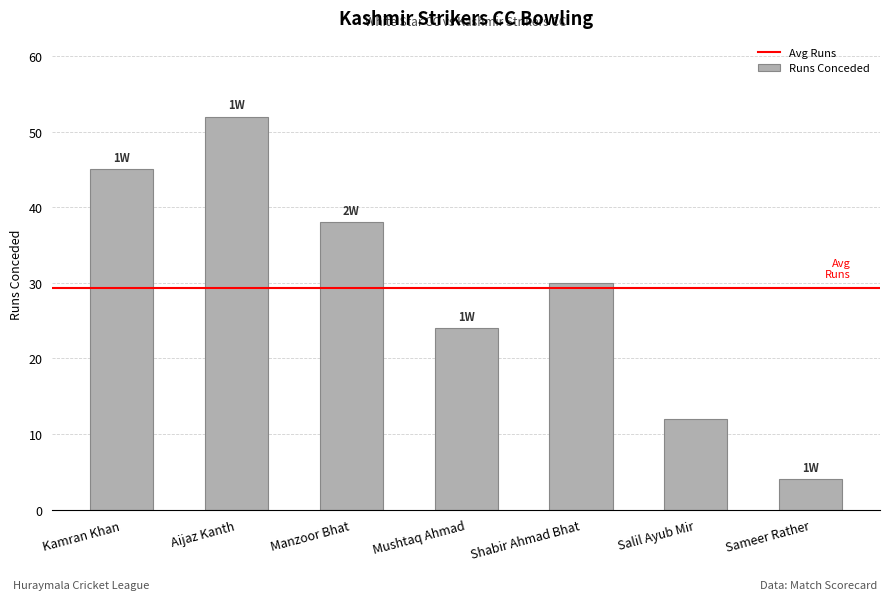

What is the approximate value at Shabir Ahmad Bhat, to the nearest 10?

30